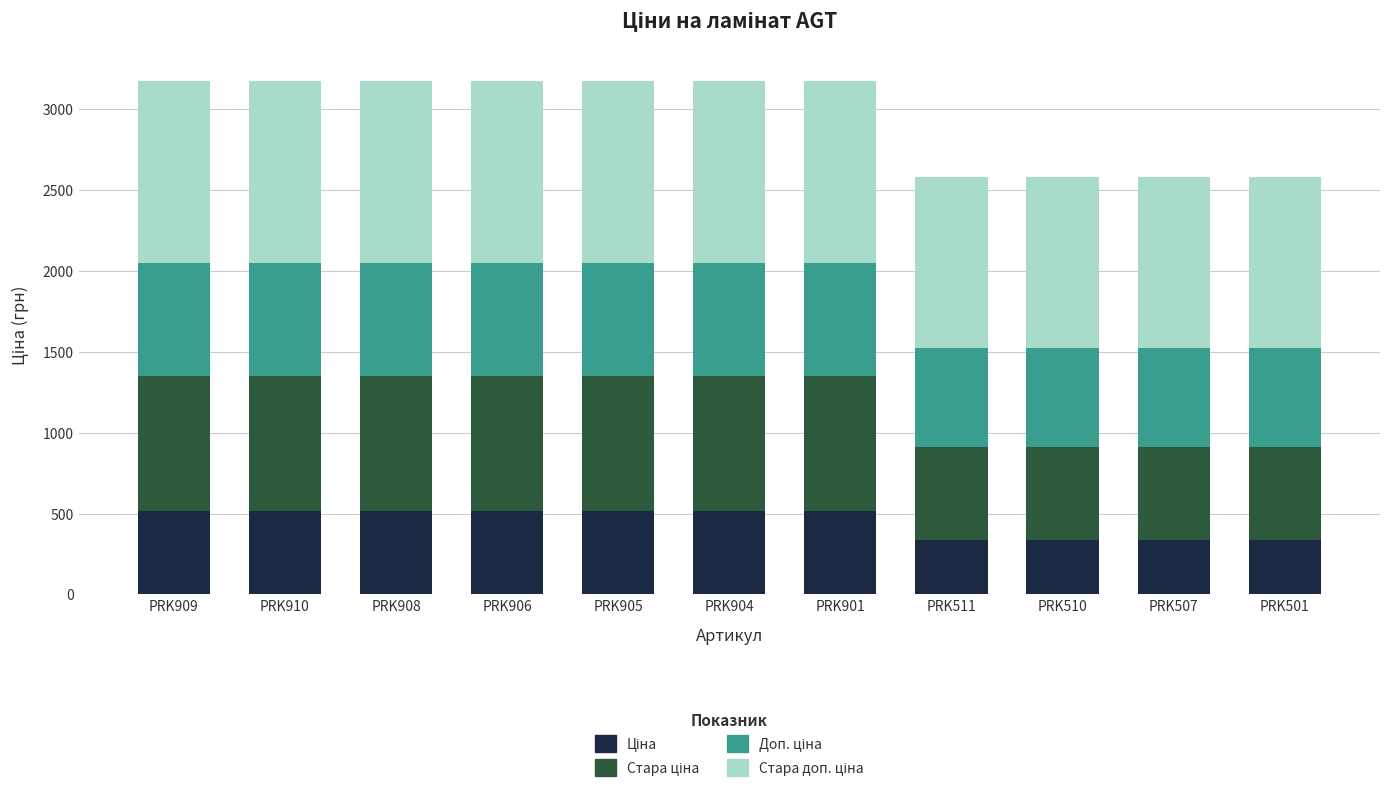

What is the total value across all series at PRK904?

3175.2